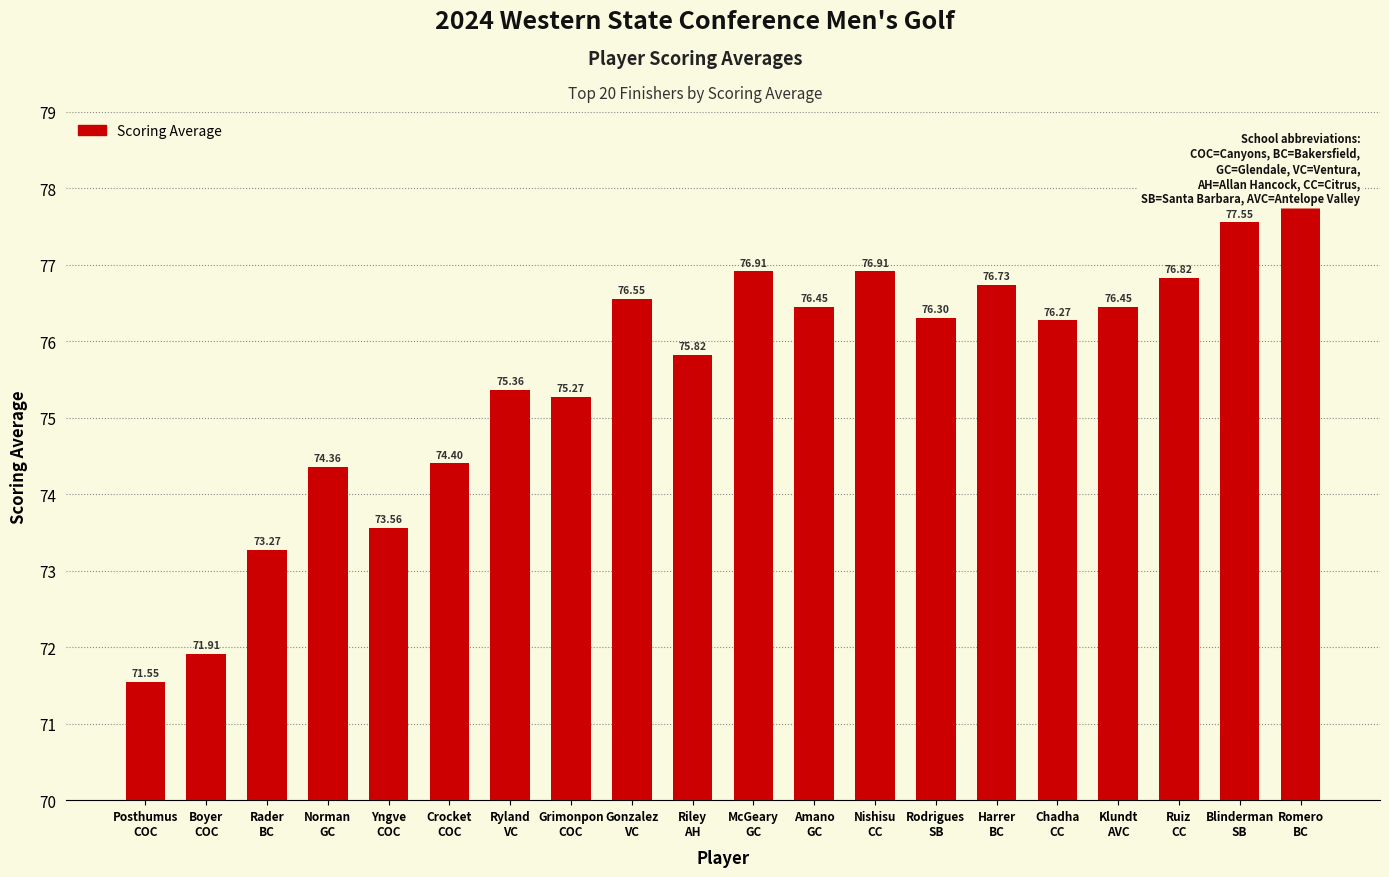

Rank the categories by value from lowest to highest.

Posthumus
COC, Boyer
COC, Rader
BC, Yngve
COC, Norman
GC, Crocket
COC, Grimonpon
COC, Ryland
VC, Riley
AH, Chadha
CC, Rodrigues
SB, Amano
GC, Klundt
AVC, Gonzalez
VC, Harrer
BC, Ruiz
CC, McGeary
GC, Nishisu
CC, Blinderman
SB, Romero
BC